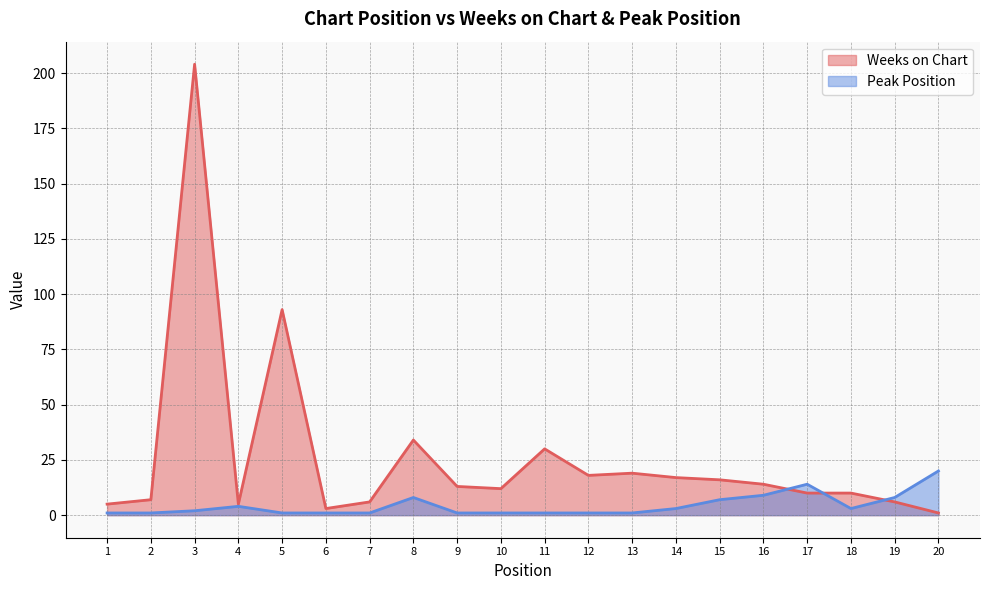

How many lines are shown in the chart?

2